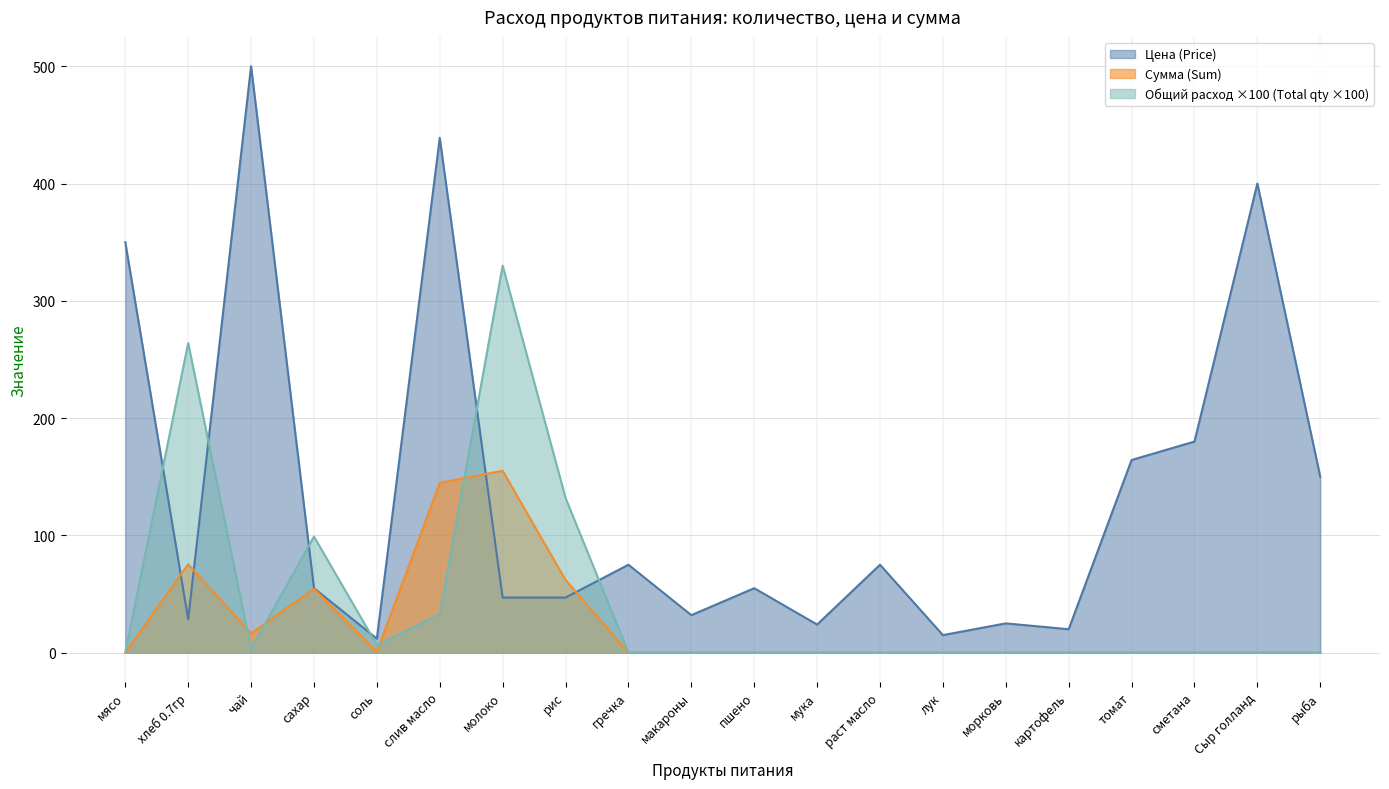

True or false: Цена (Price) has more than 1 points higher than both neighbors.

True